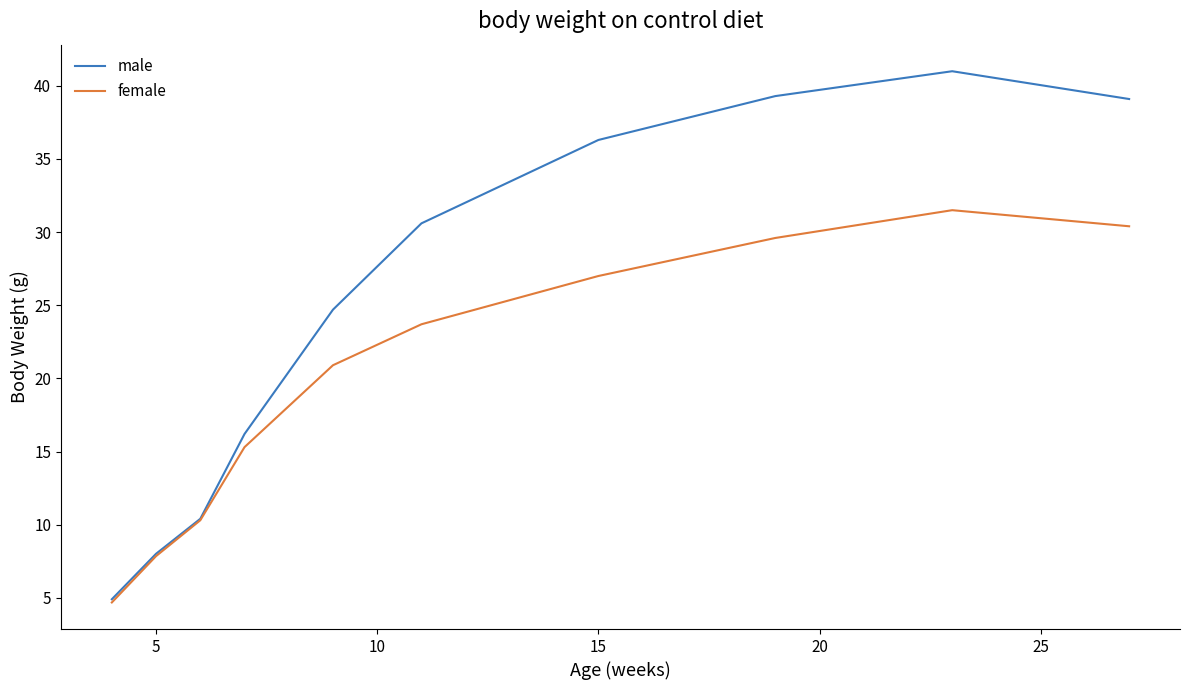

Which series has the widest spread of values?

male